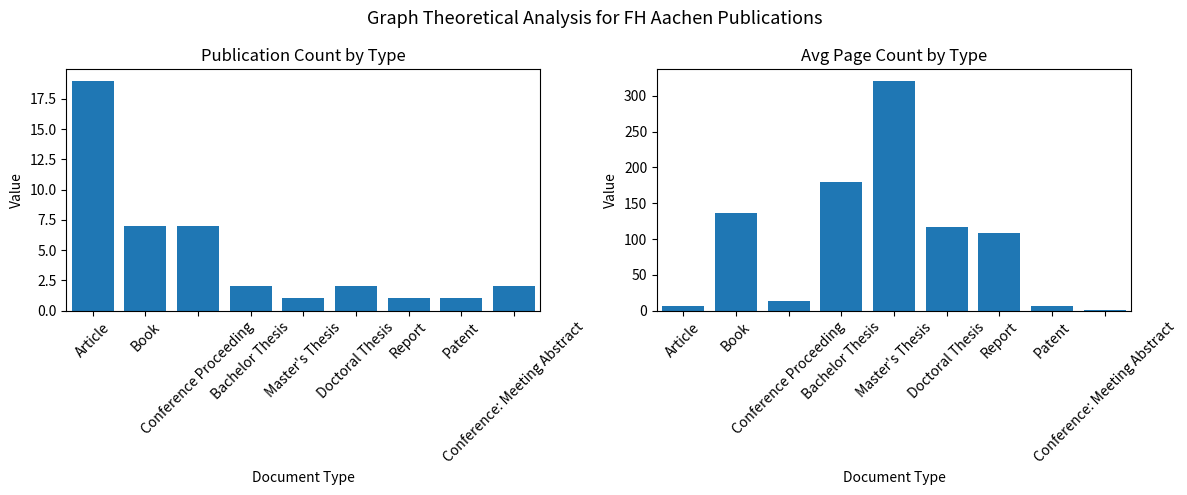

What is the average value of the Publication Count series?

5